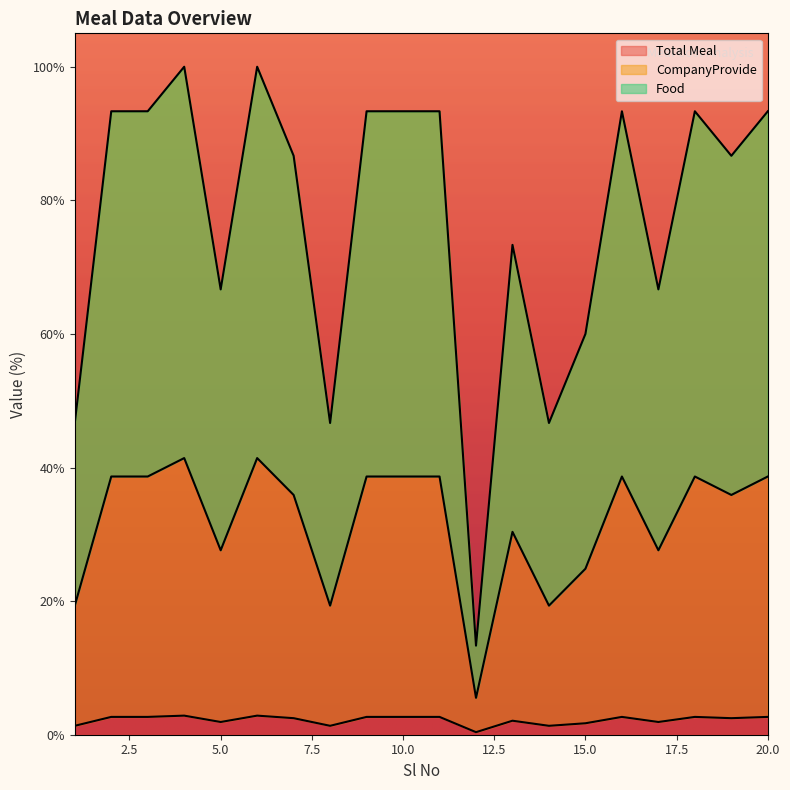

Which has a higher value, 18 or 6?

6